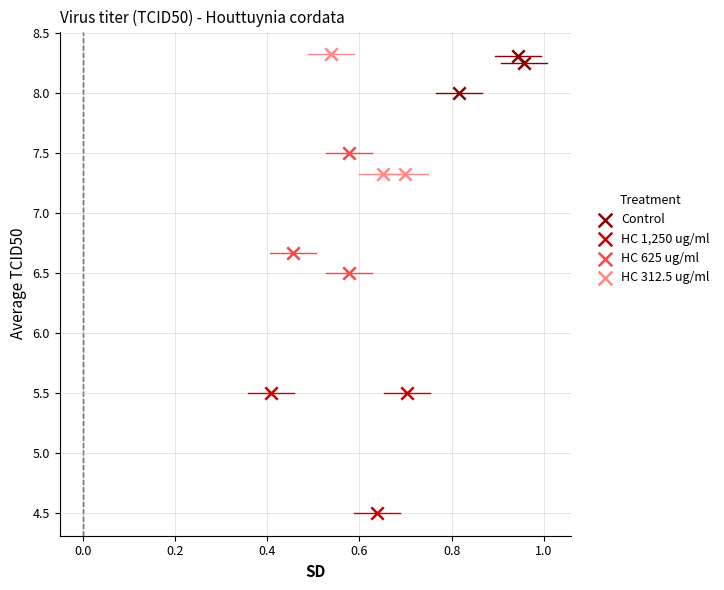

Which series reaches the minimum Y coordinate?

HC 1,250 ug/ml